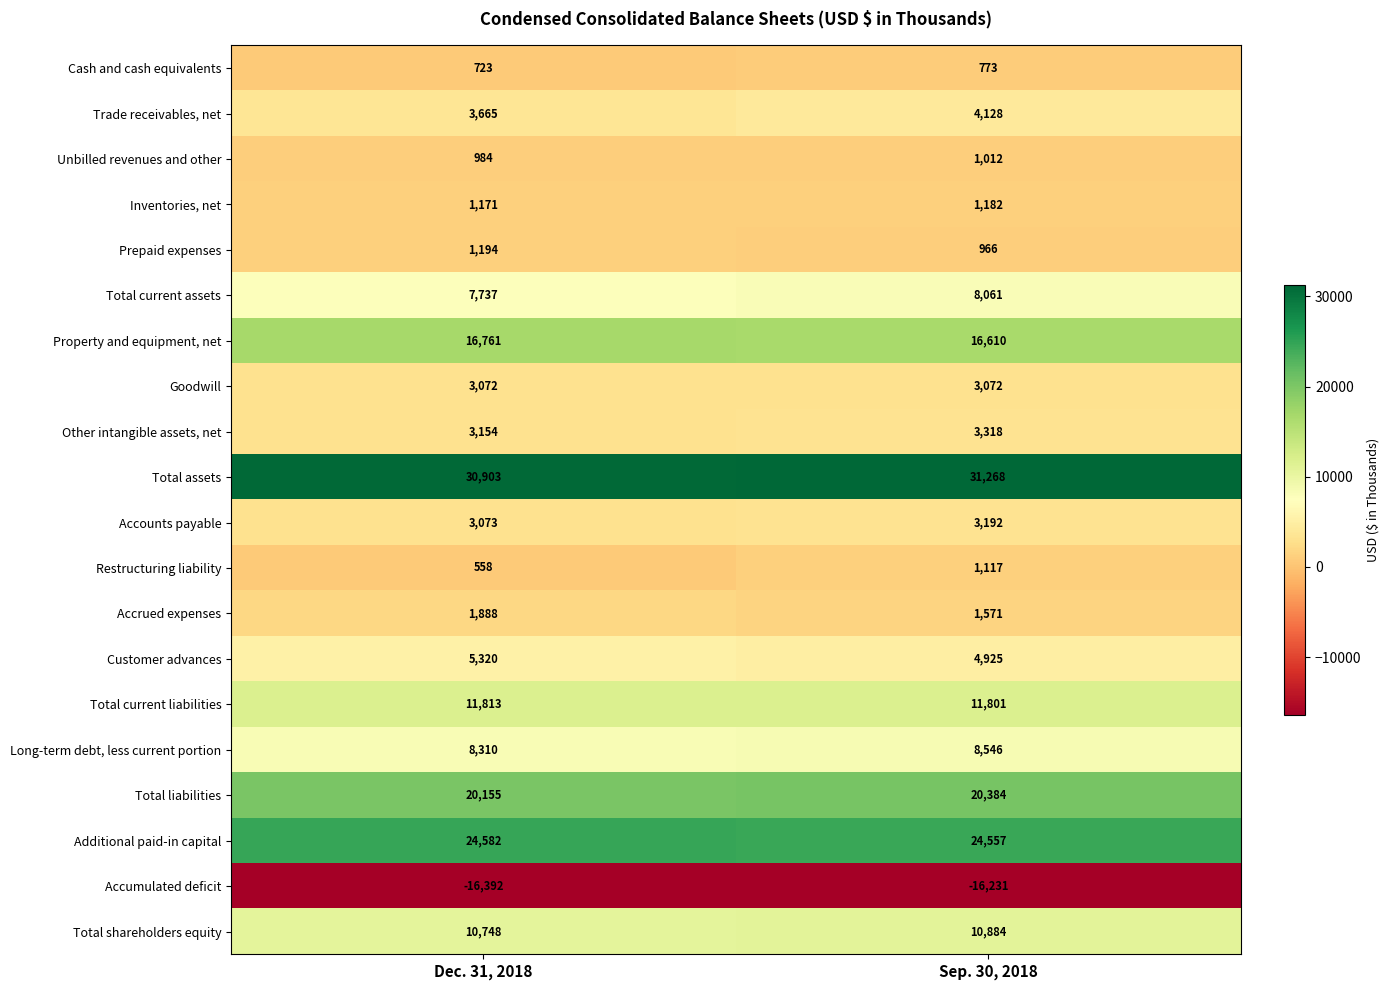

What is the sum of all Accumulated deficit values?

-32623